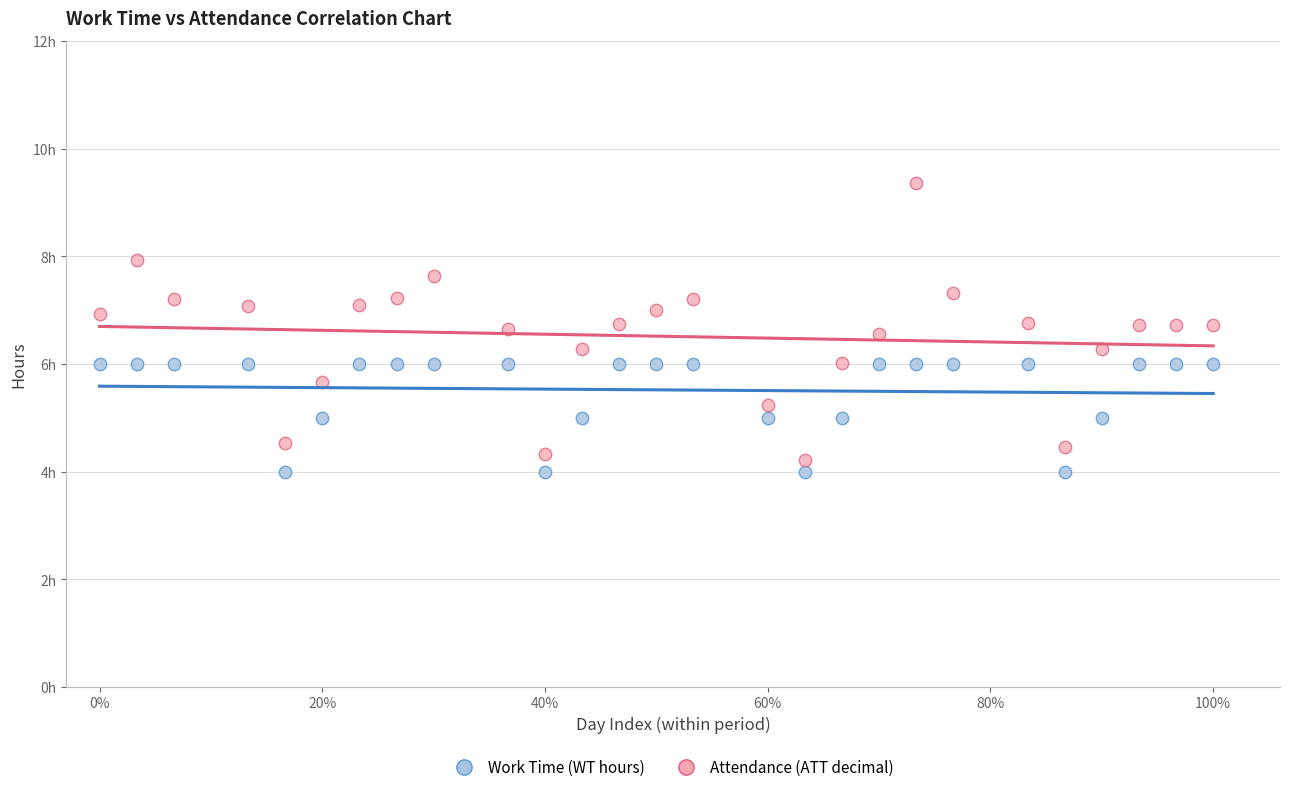

What are all the series names shown in the legend?

Work Time (WT hours), Attendance (ATT decimal)